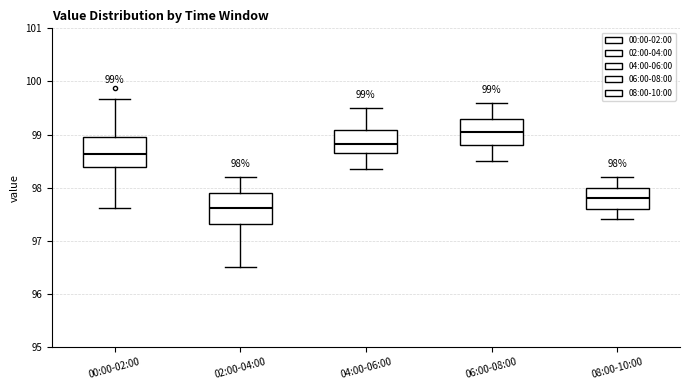

Which box's median line is the highest?

06:00-08:00